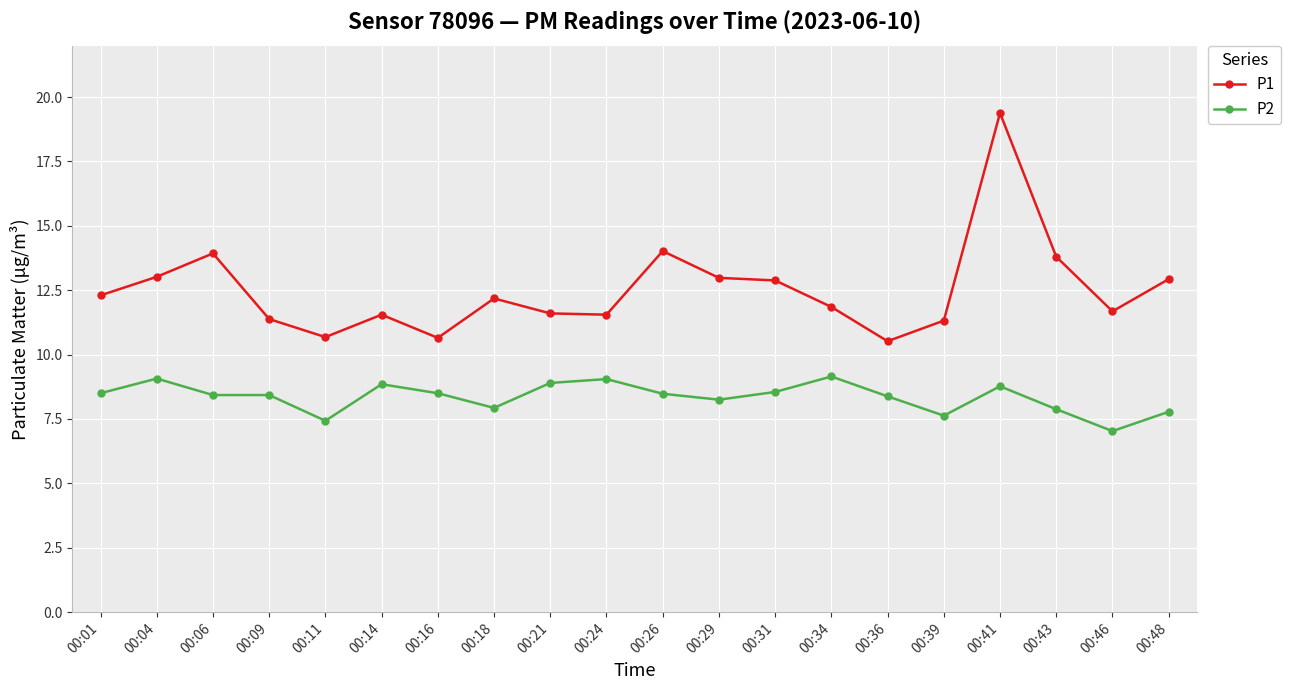

Is it true that P1 equals 11.8 at 00:34?

True